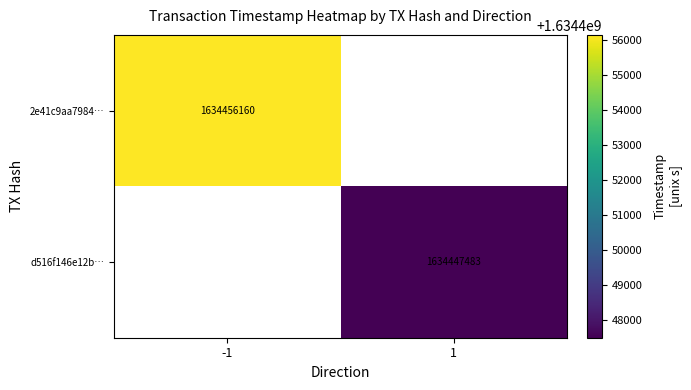

The d516f146e12b… series shows 1634447483 at 1. True or false?

True